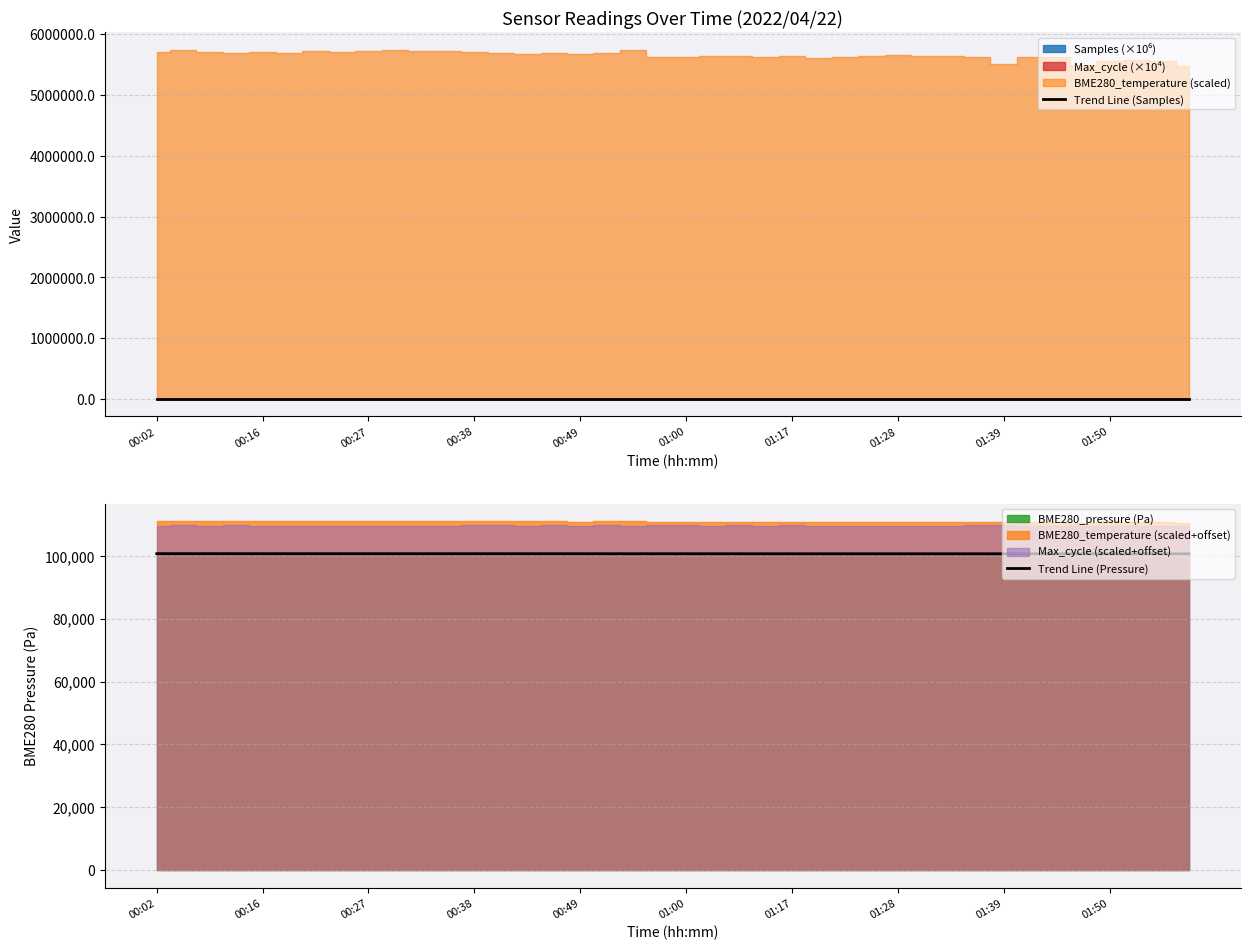

How many data points in Trend Line (Pressure) are less than 100689?

20